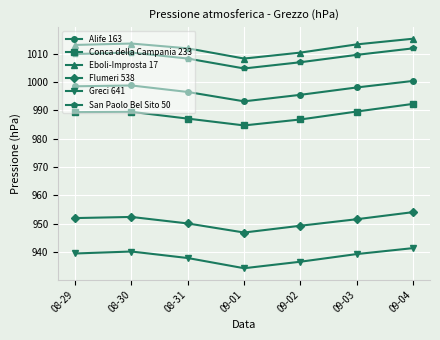

What is the total value across all series at 08-30?

5904.9